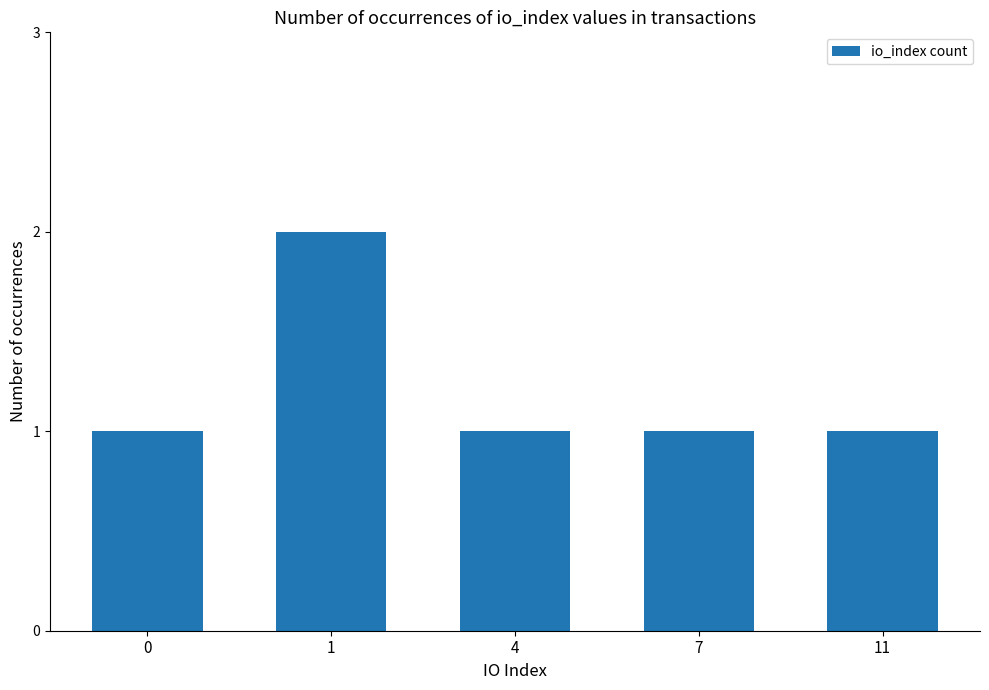

The value at 1 is 2. True or false?

True